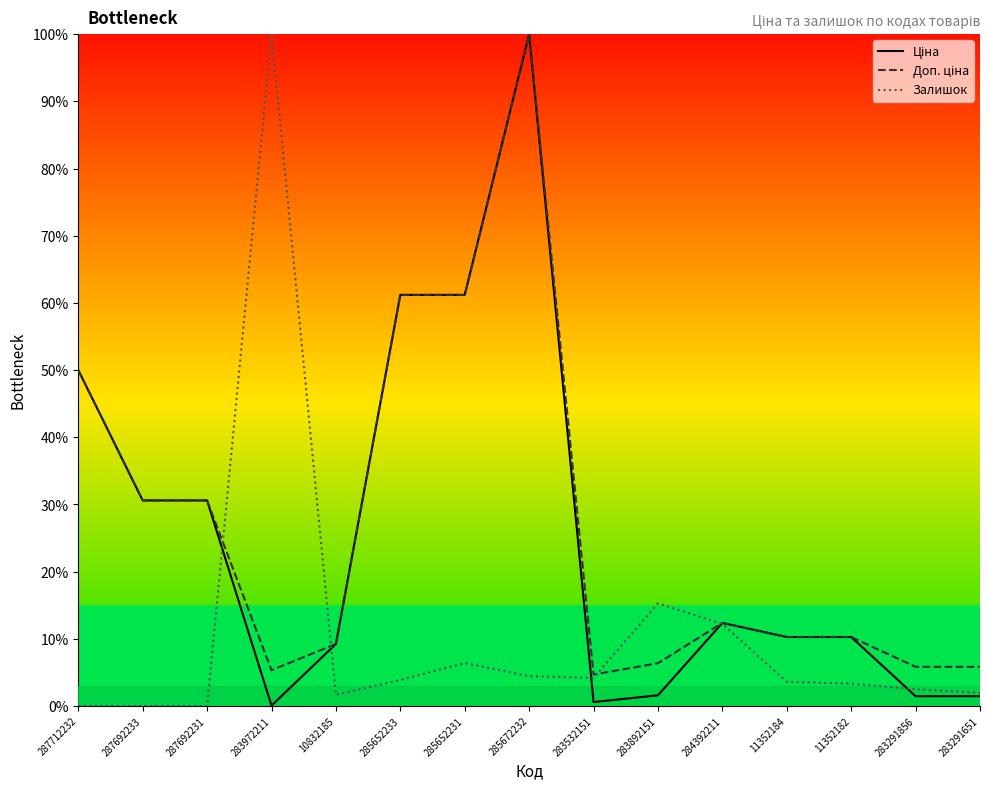

What is the greatest value displayed?

100.0